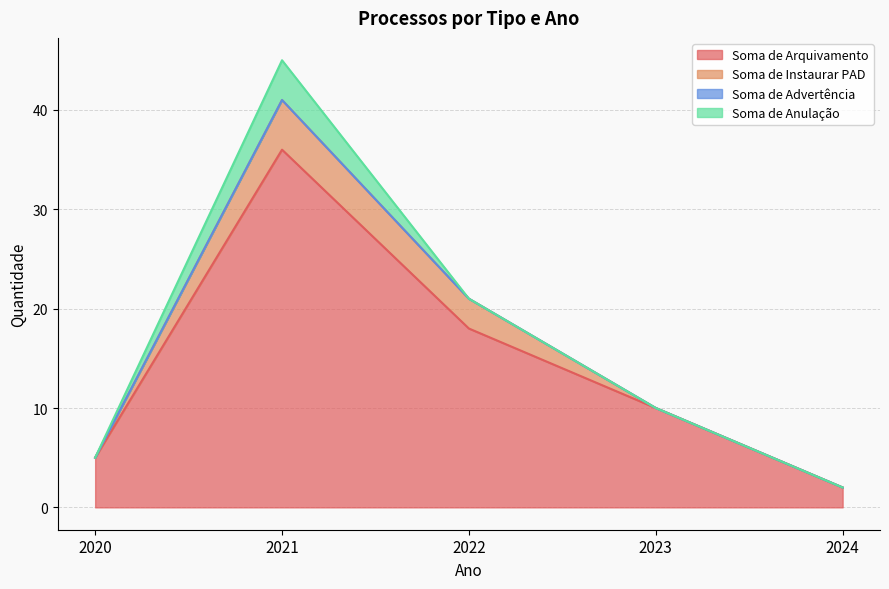

The value of Soma de Arquivamento at 2022 is 18. True or false?

True